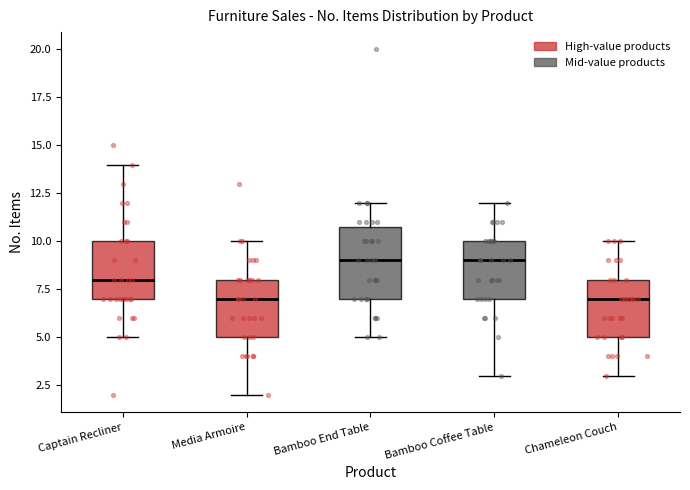

Comparing the boxes themselves (not the whiskers), which one is the tallest?

Bamboo End Table